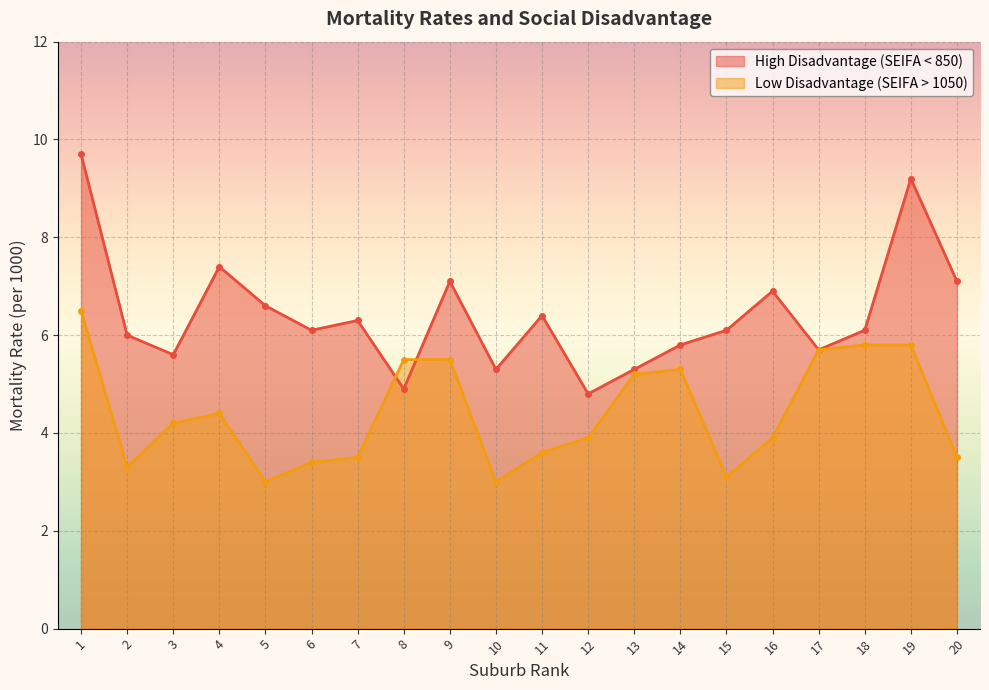

Is it true that Low Disadvantage (SEIFA > 1050) equals 2.2 at 11?

False